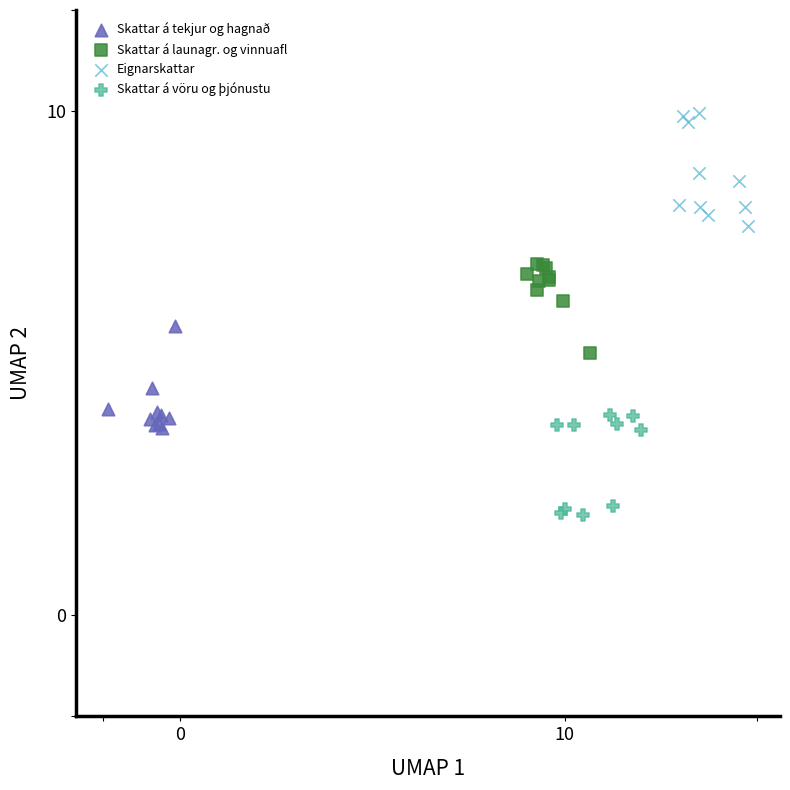

Which series has the largest Y range (max minus min)?

Eignarskattar